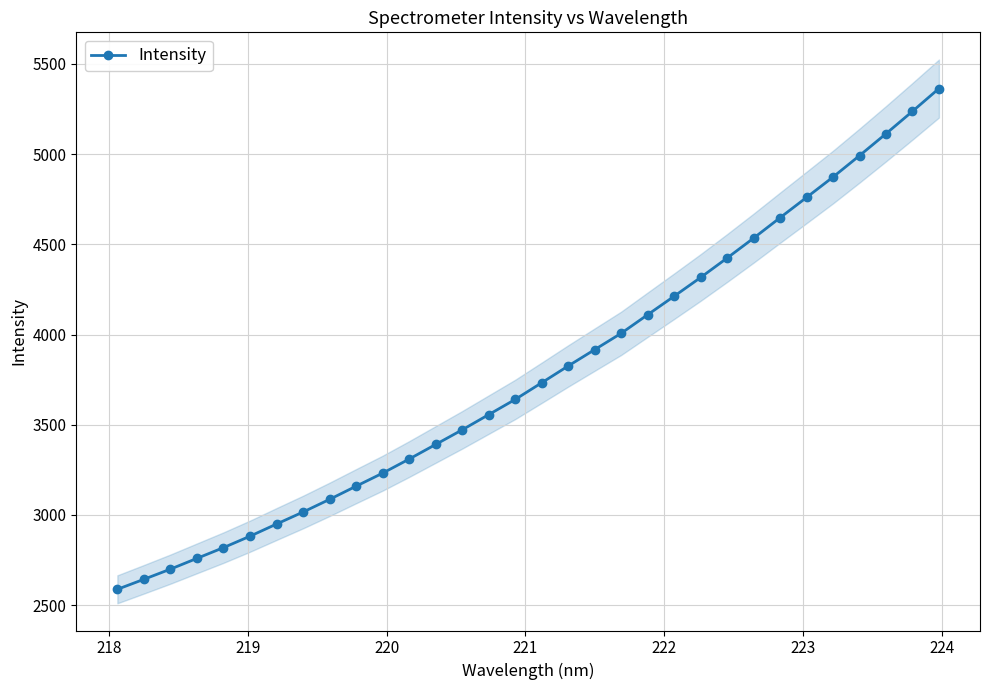

True or false: Intensity has more than 2 interior local peaks.

False